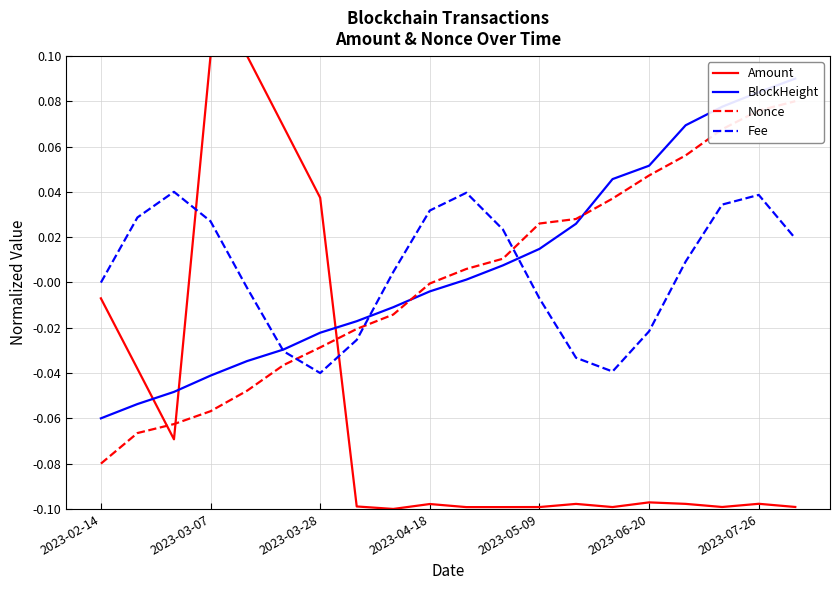

What is the difference between the maximum and minimum values in the Fee series?

0.1